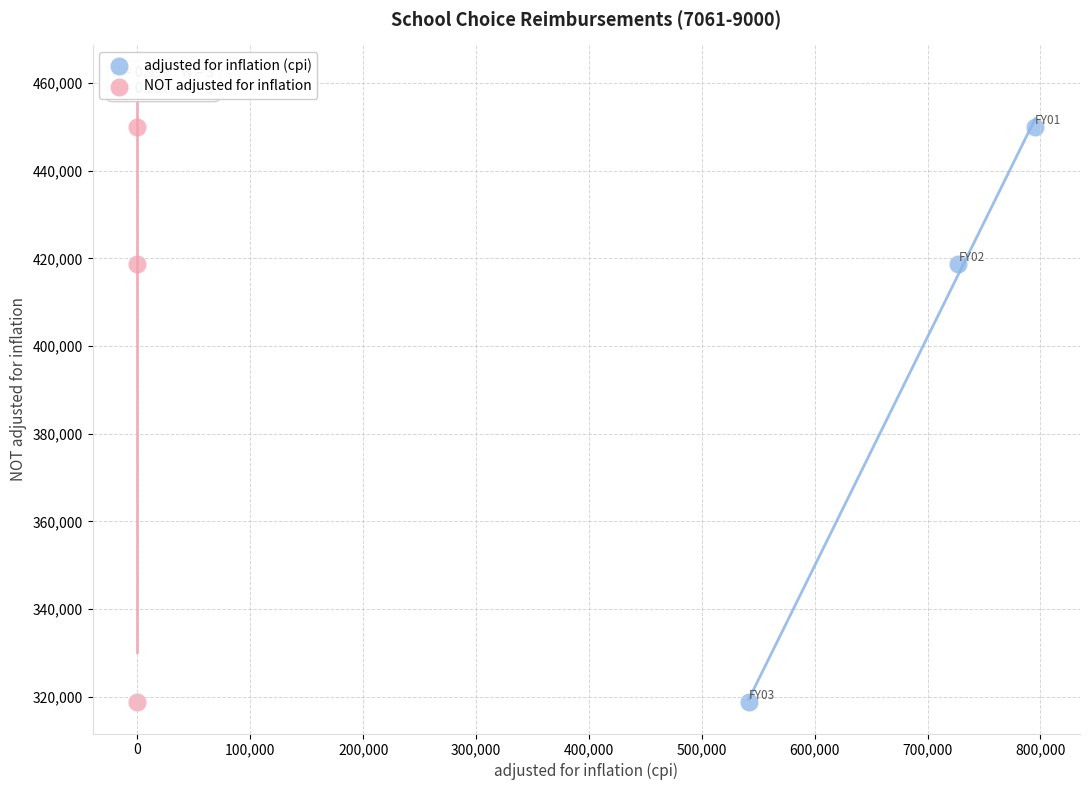

What are all the series names shown in the legend?

adjusted for inflation (cpi), NOT adjusted for inflation